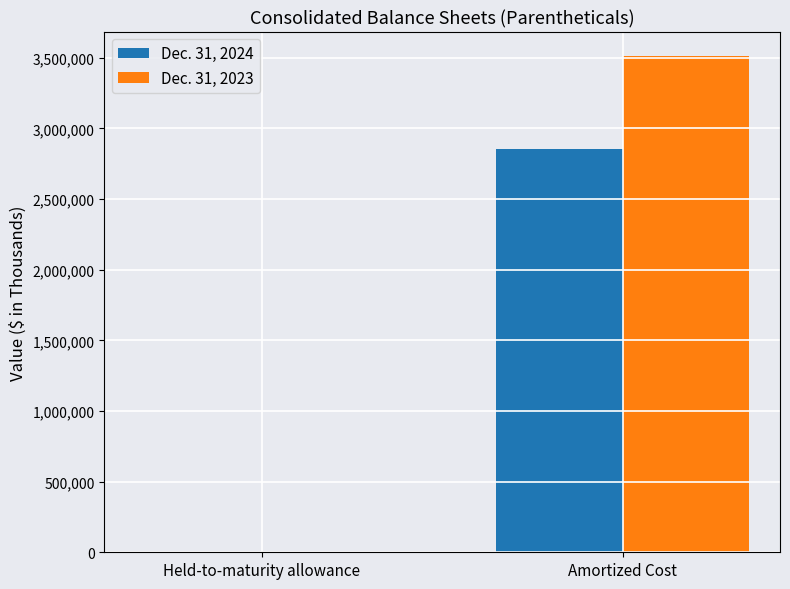

Does the chart contain stacked bars?

No